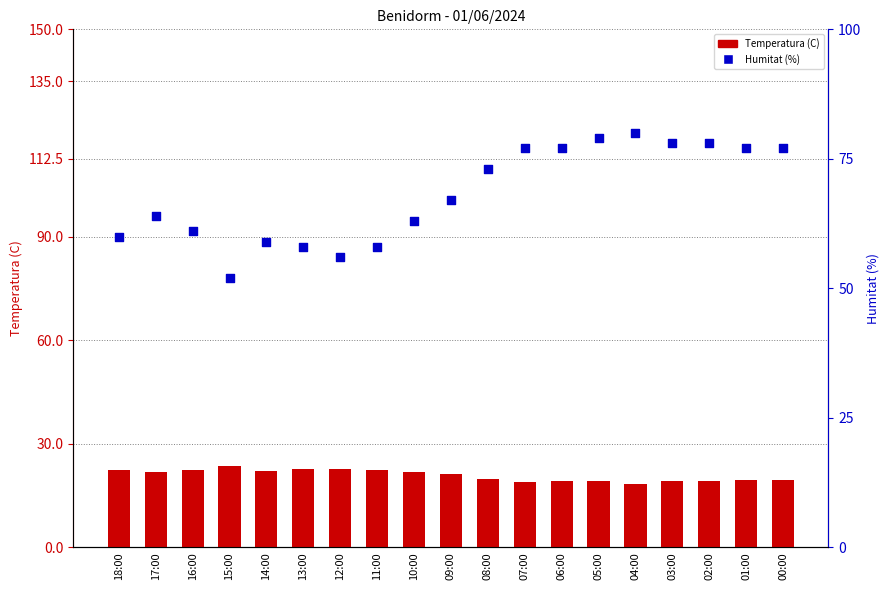

Is the value of Humitat (%) at 17:00 greater than the value of Temperatura (C) at 06:00?

Yes